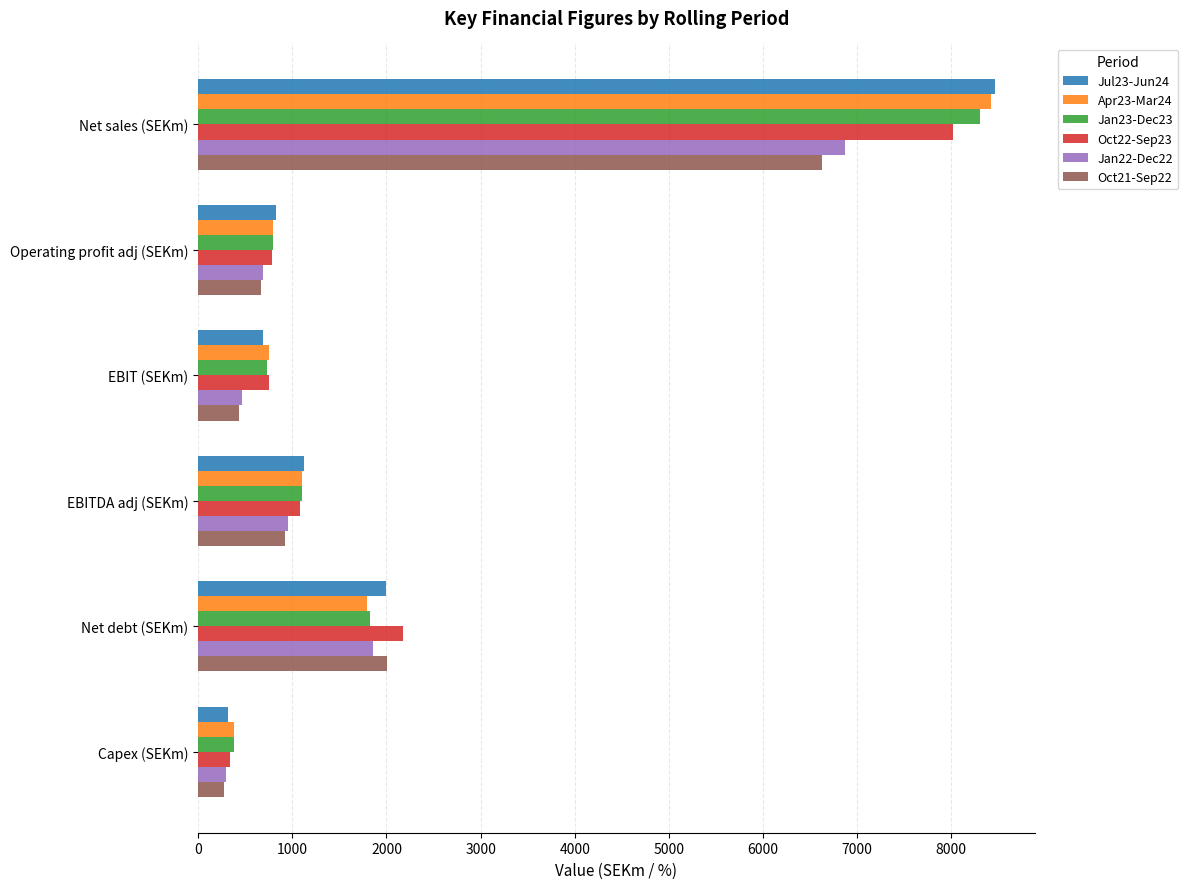

What is the difference between the maximum and second lowest values in the Jan22-Dec22 series?

6403